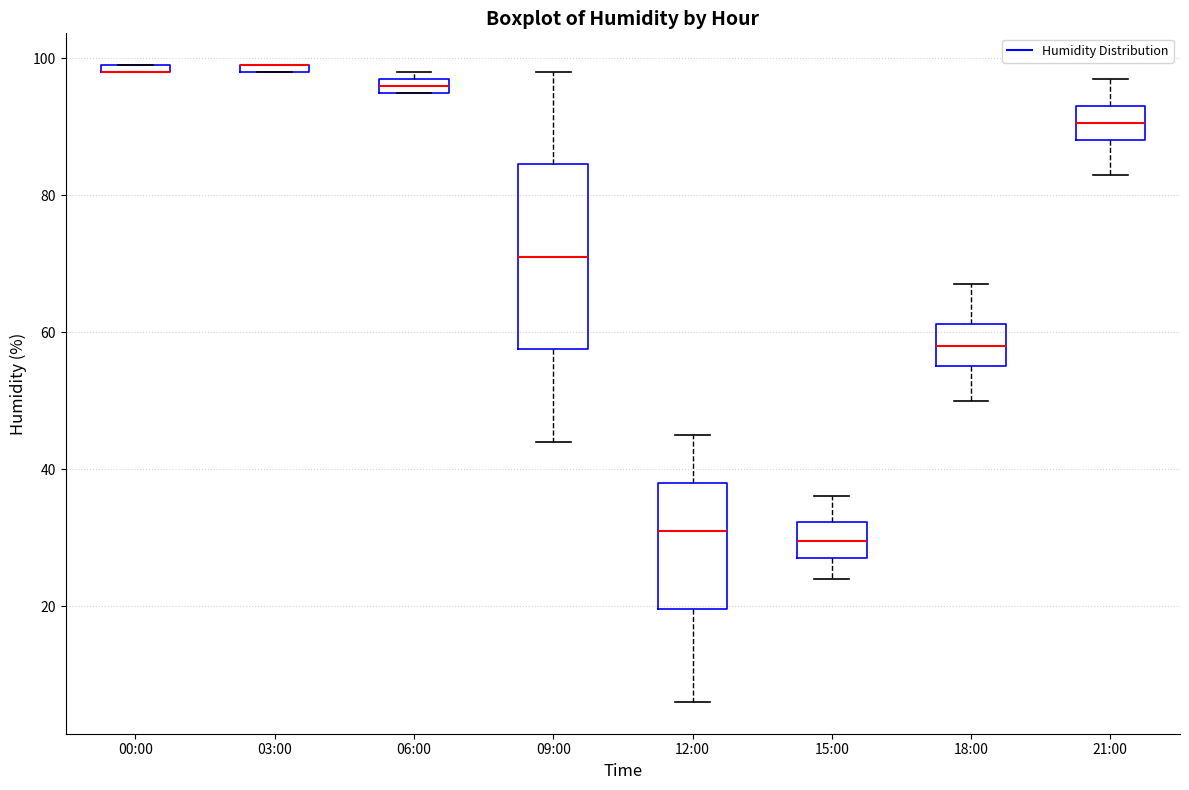

Where is the upper edge of the box for 06:00 on the y-axis? The values are not printed on the chart, so give them approximately, as read against the axis.

98